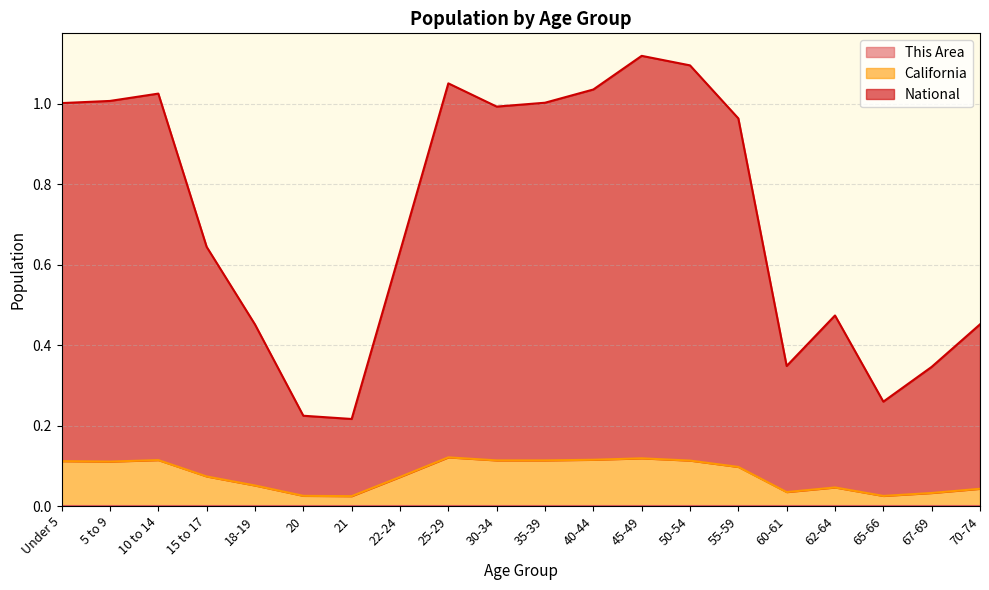

Which series has the widest spread of values?

National